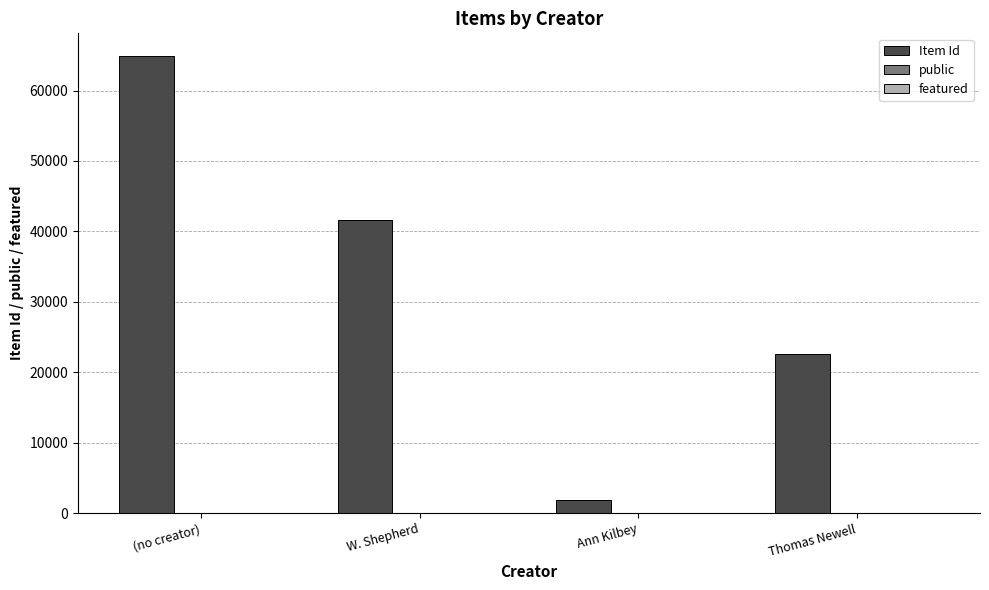

Which series has the largest total across all categories?

Item Id